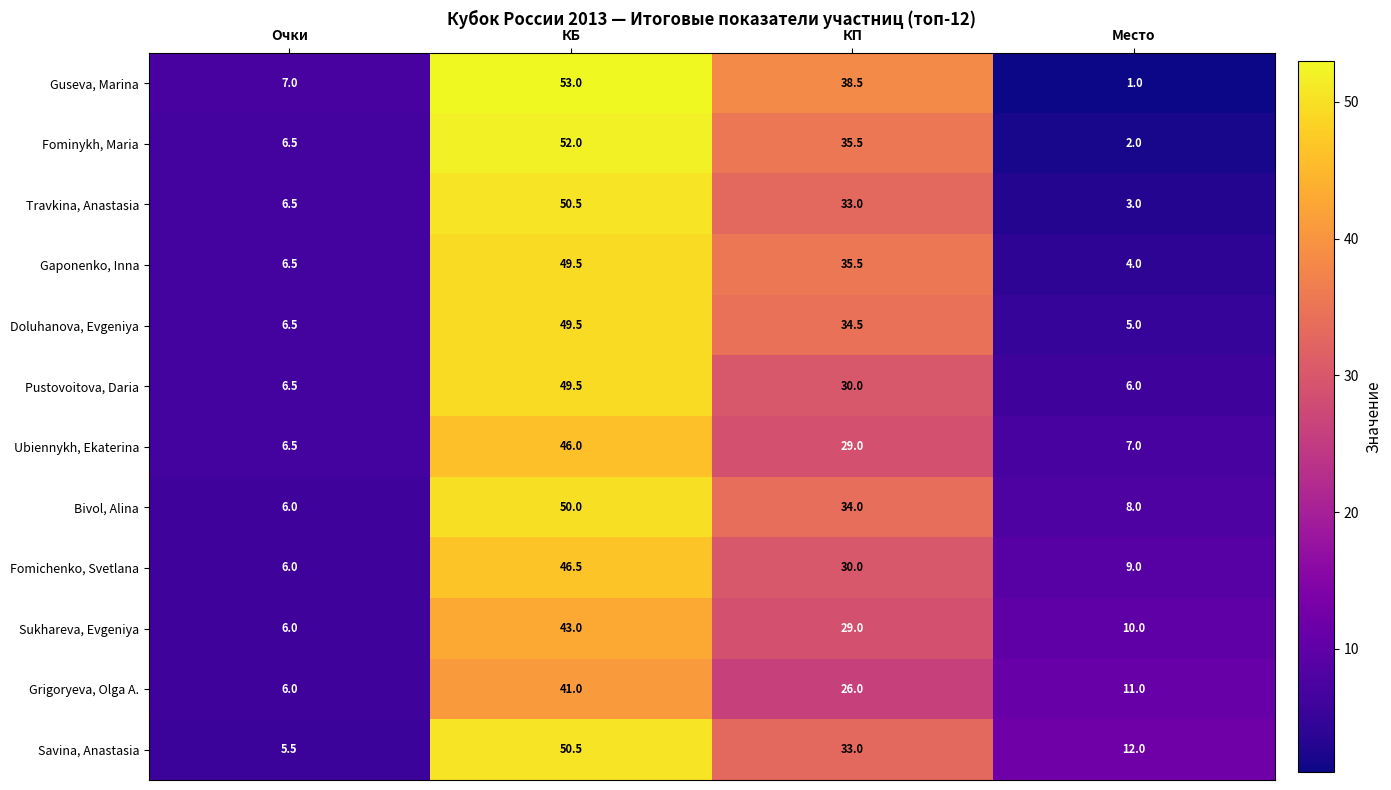

At how many categories does at least one series exceed 47?

1